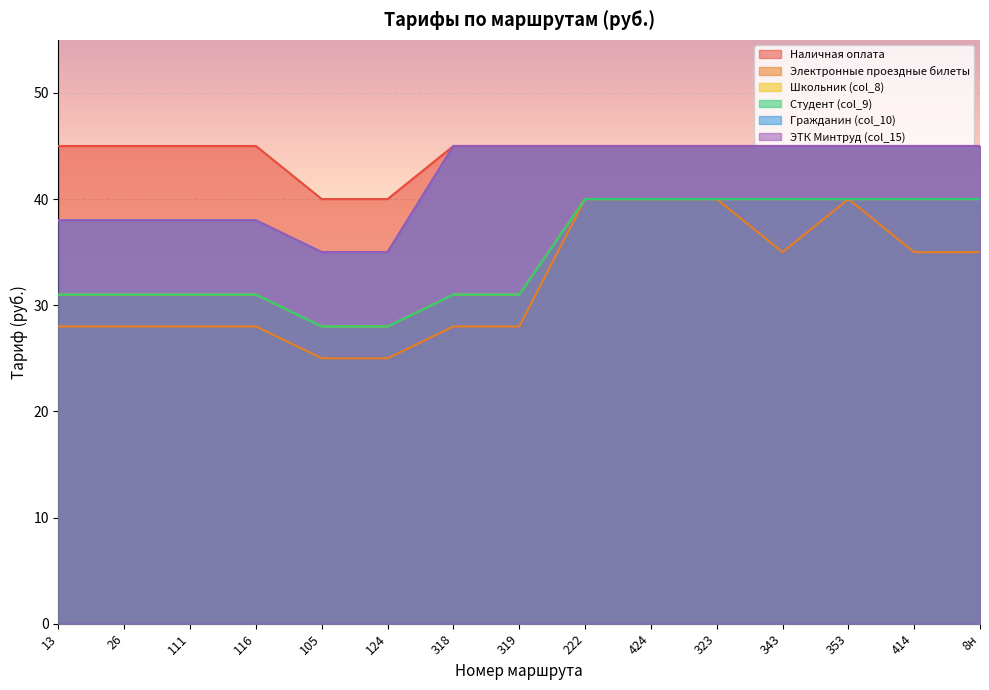

Which series has the largest total across all categories?

Наличная оплата